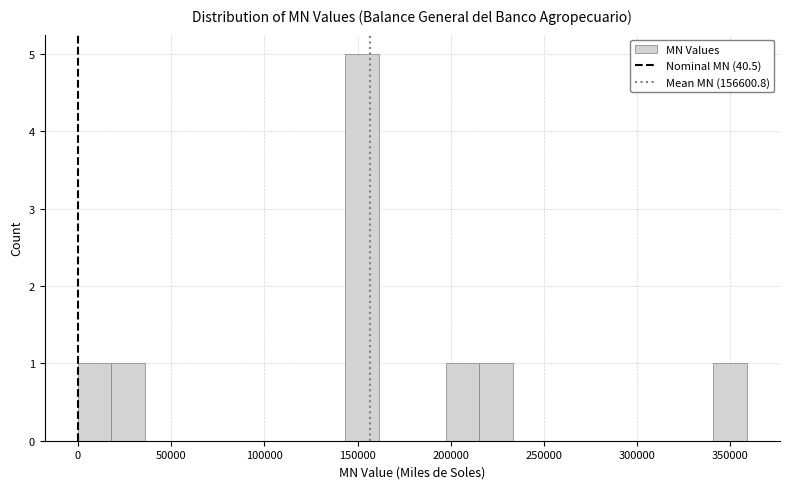

Around what value on the x-axis is the tallest bar? Give the approximate position of its centre, as read against the axis.

150000